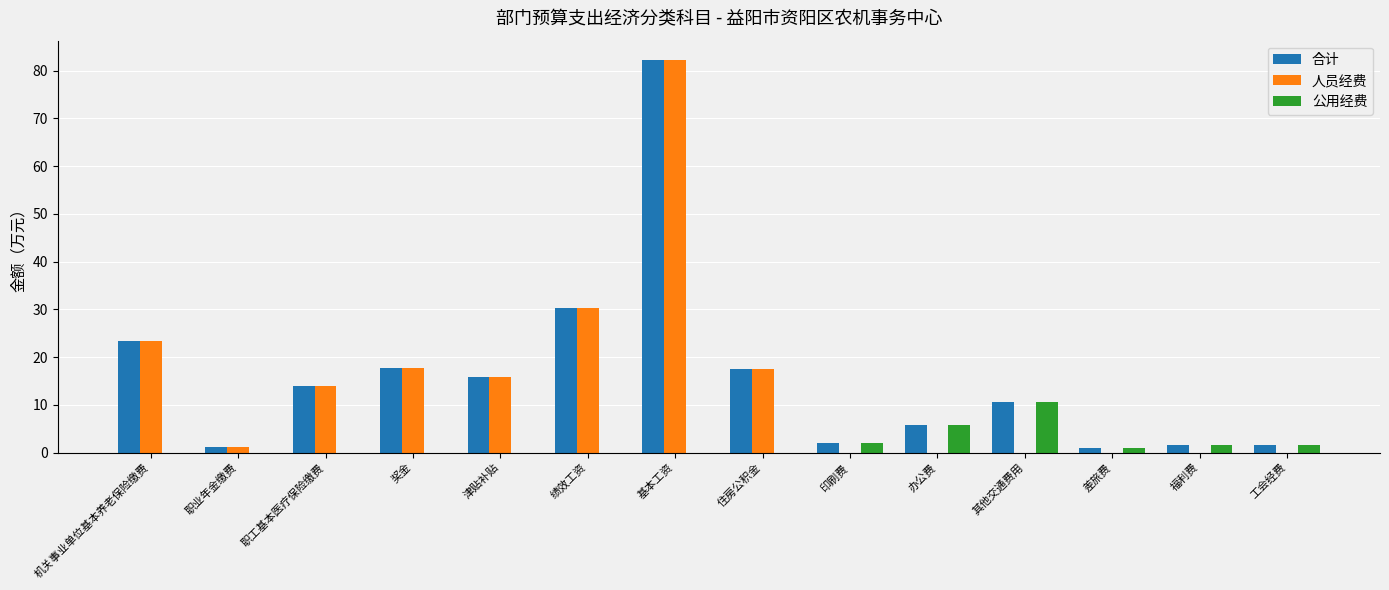

What is the difference between the 人员经费 values at 工会经费 and 奖金?

17.7